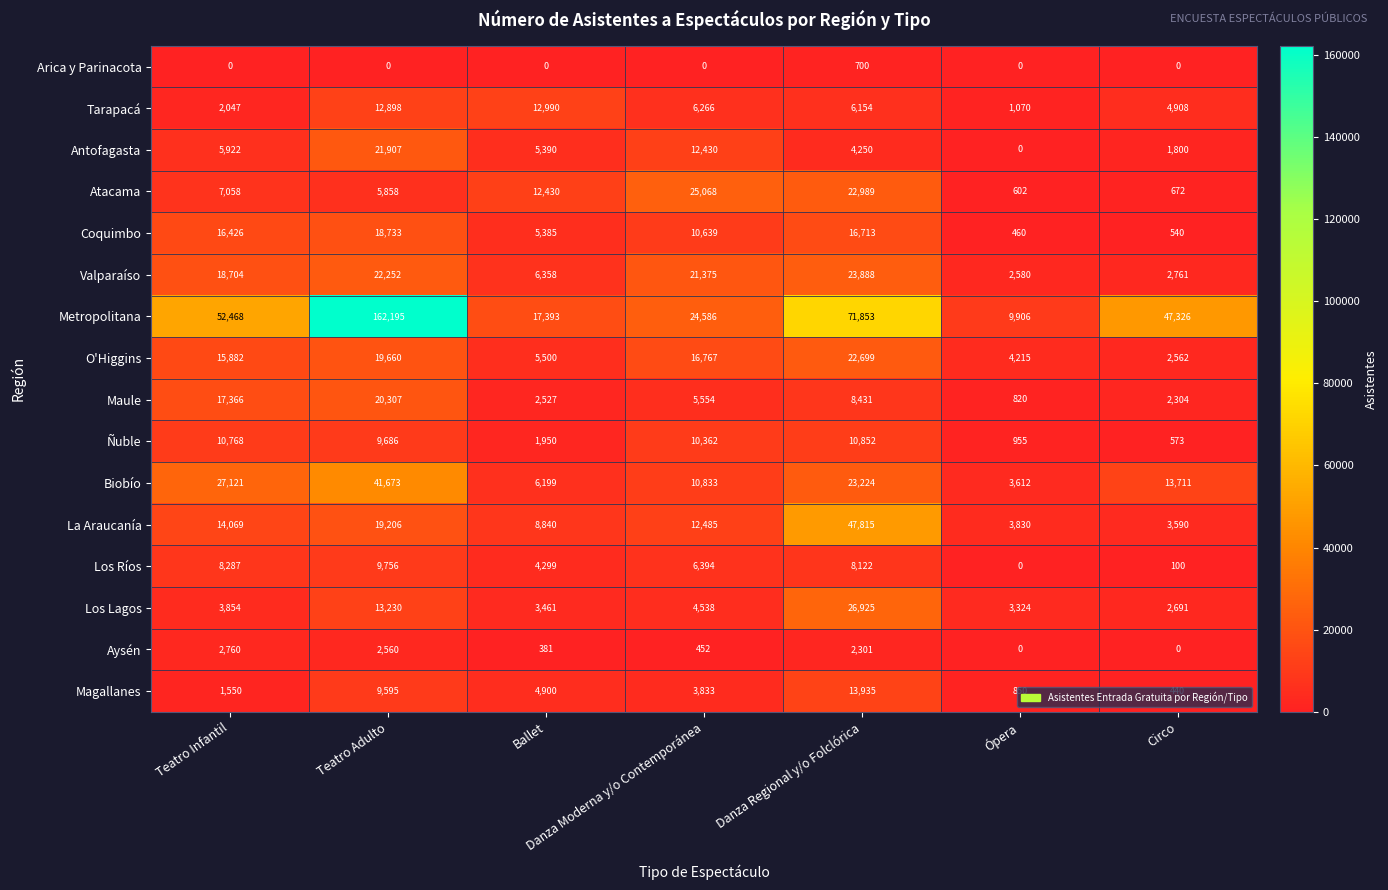

What is the sum of all Maule values?

57309